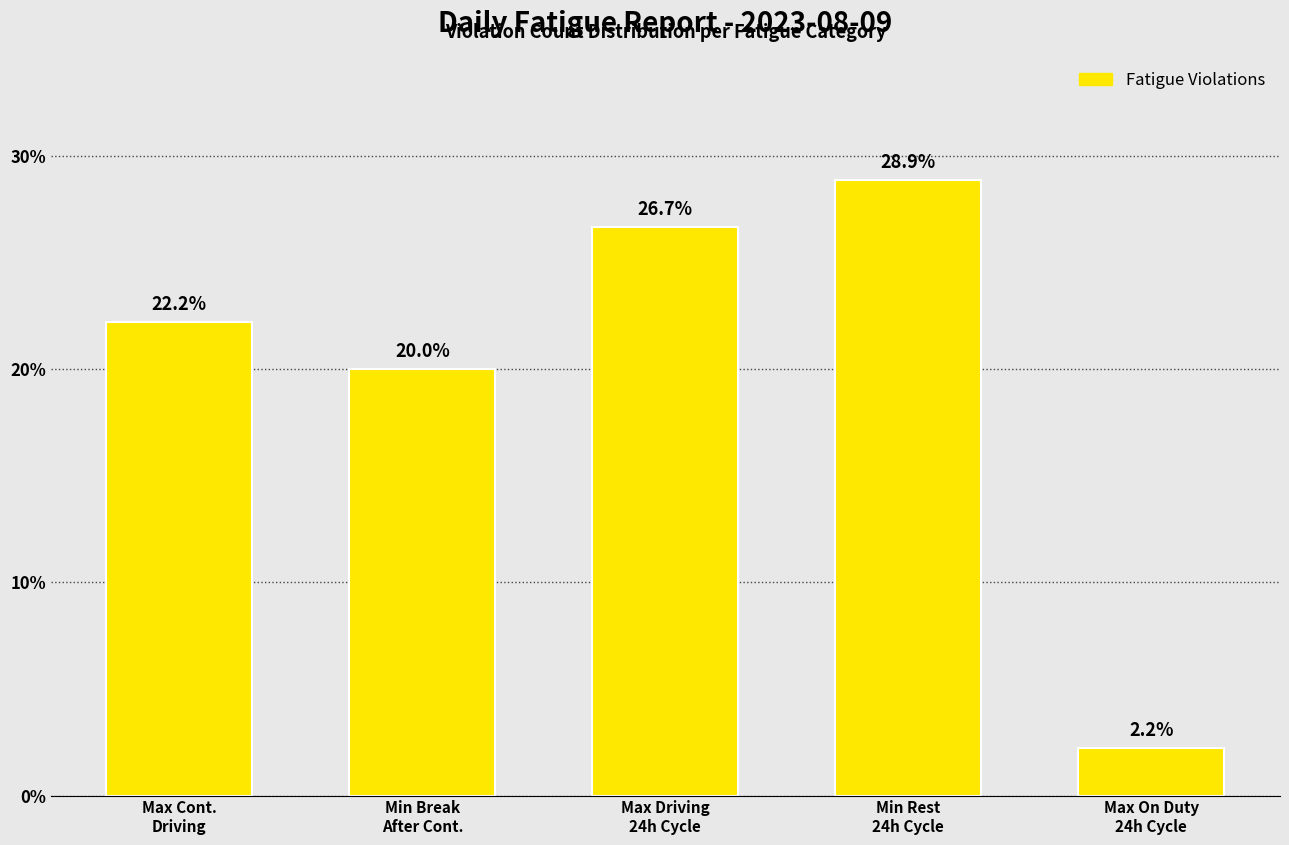

Reading left to right, what are all the values shown in this chart?

22.2	20.0	26.7	28.9	2.2